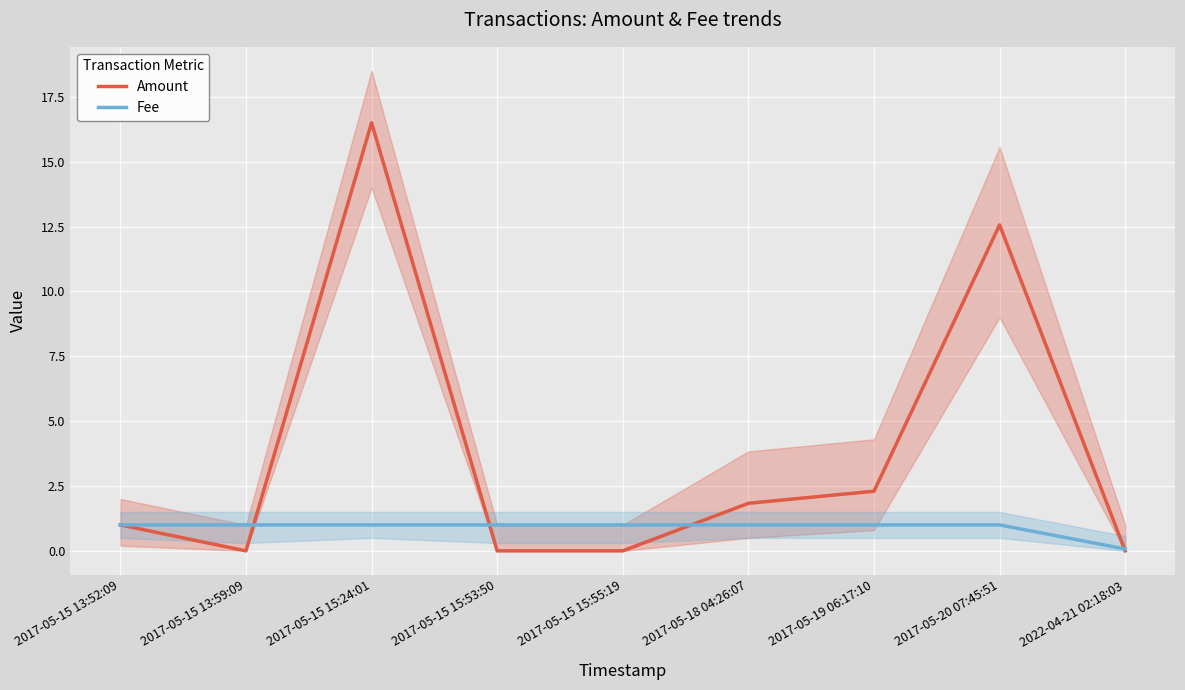

Which series ends up on top after the final intersection of Amount and Fee?

Fee